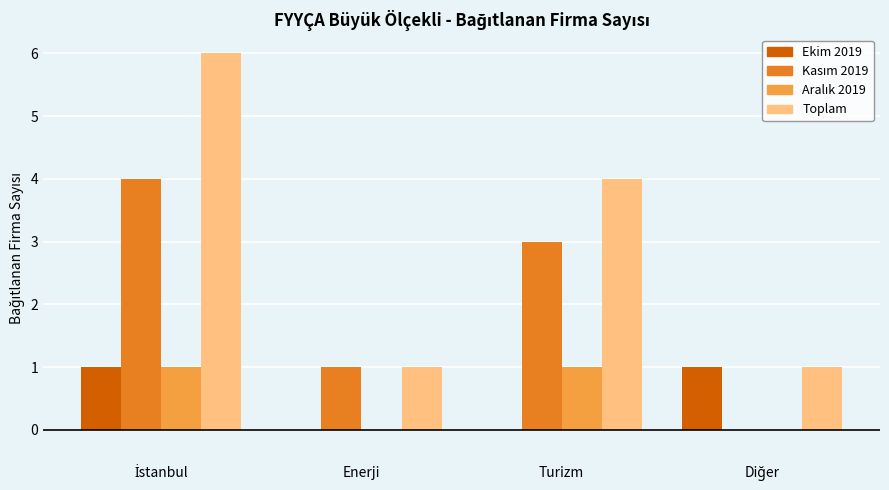

Which series has the largest total across all categories?

Toplam